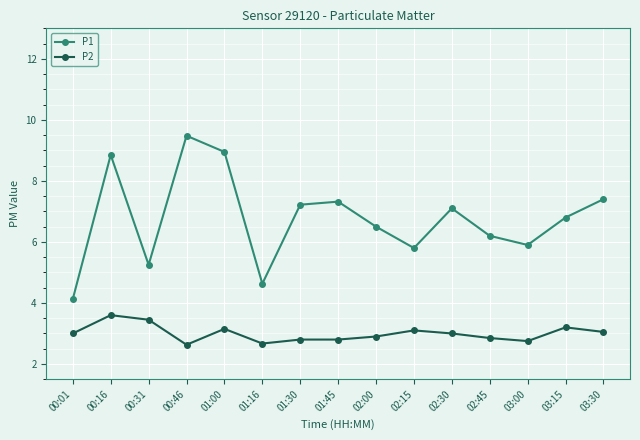

What is the sum of all P2 values?

45.0